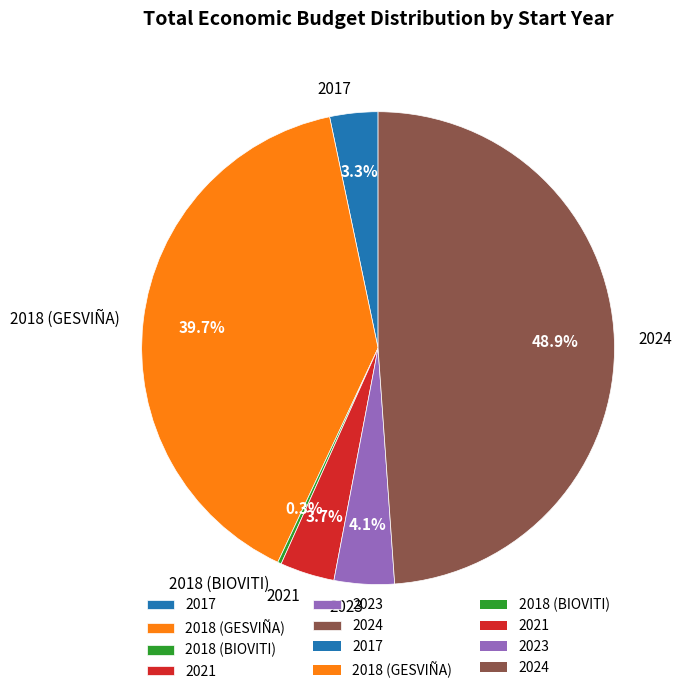

What is the total percentage of 2017 and 2018 (GESVIÑA)?

43.0%